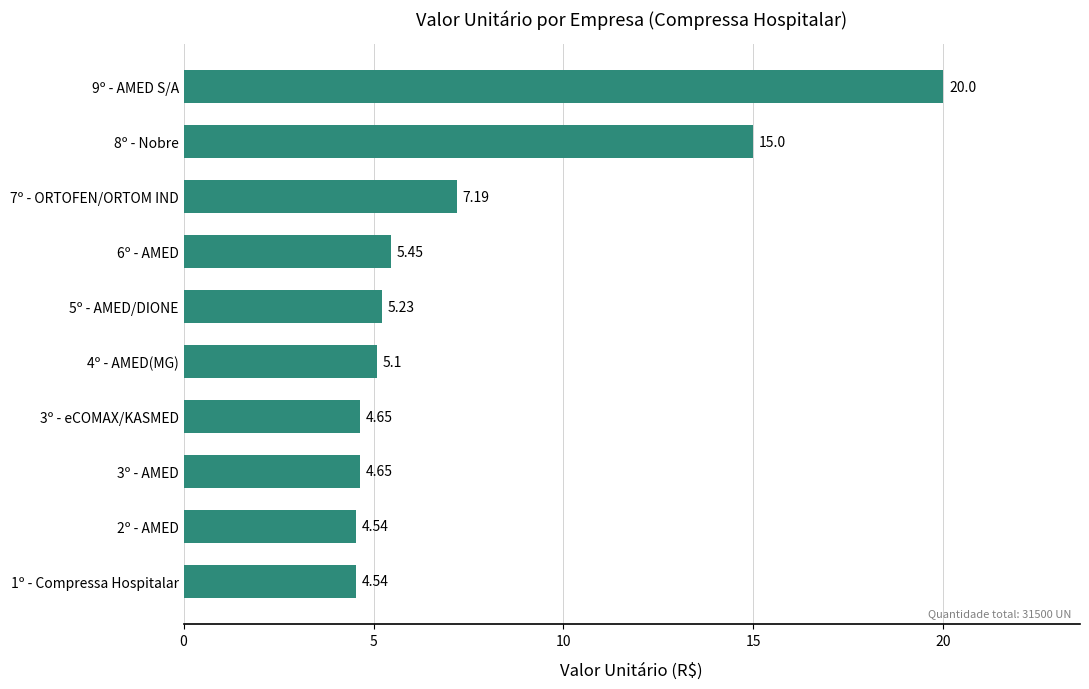

Which has a higher value, 1º - Compressa Hospitalar or 5º - AMED/DIONE?

5º - AMED/DIONE